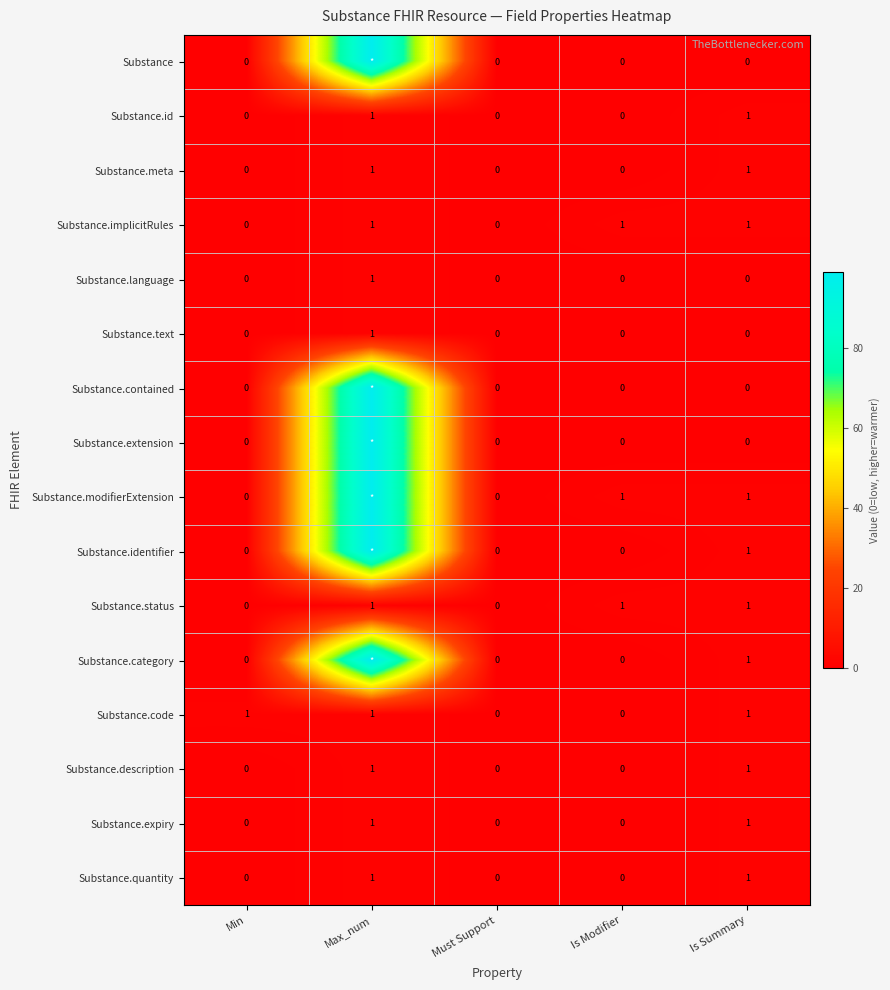

Count the Substance.description values in the range 0 to 1.

5